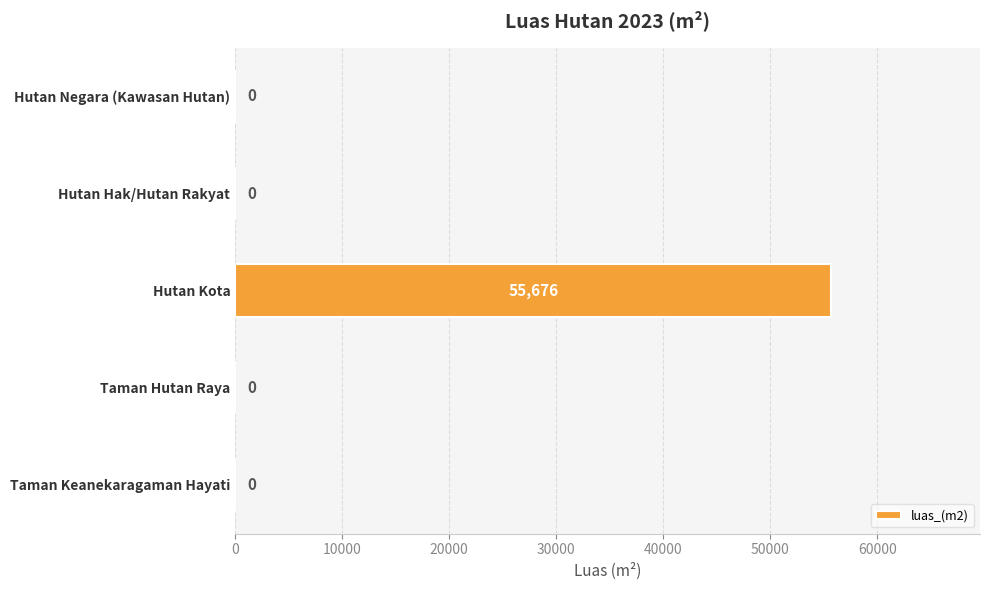

True or false: the data shows 0 at Taman Keanekaragaman Hayati.

True